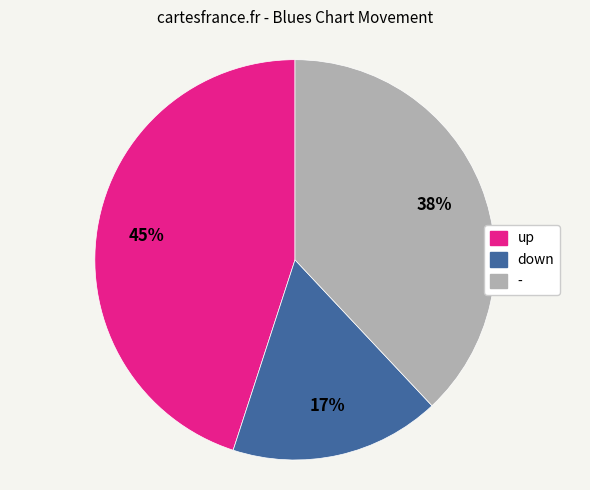

What percentage is the - slice, to the nearest percent?

38%